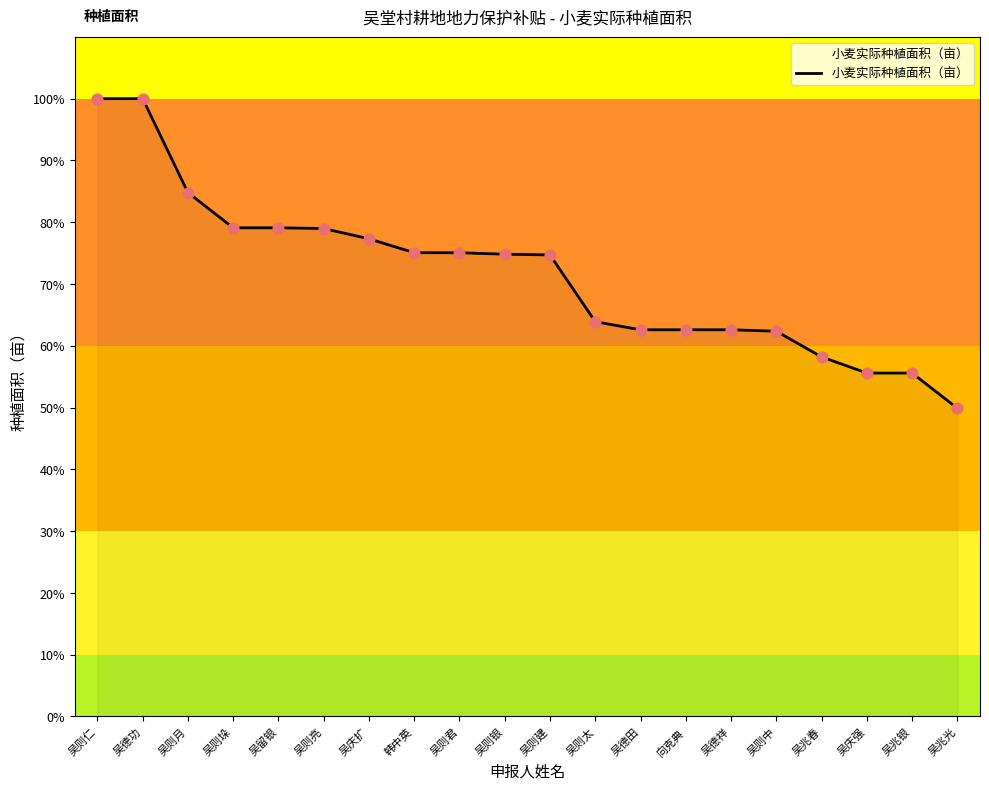

Between 吴德田 and 吴庆扩, which is larger?

吴庆扩